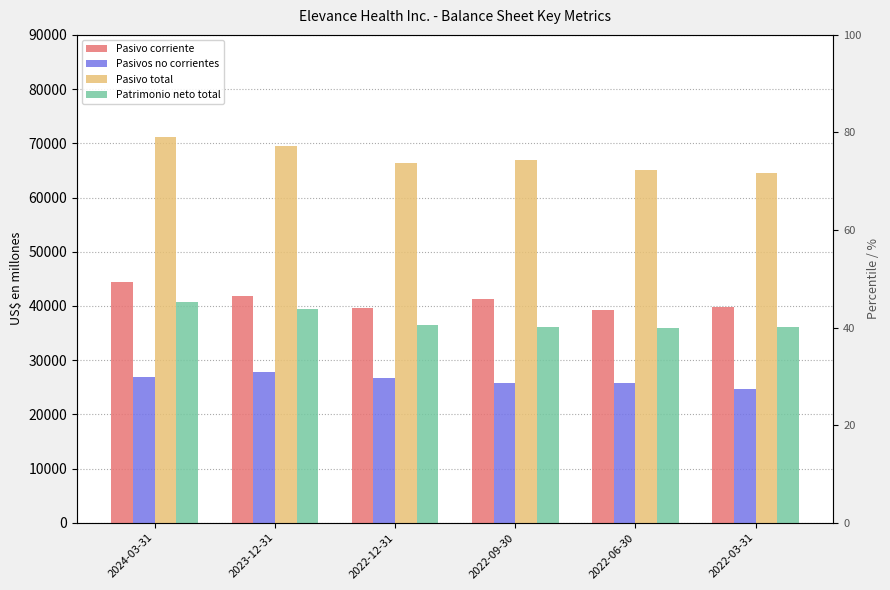

Reading left to right, list all the values displayed in this chart.

Pasivo corriente: 44334	41791	39696	41287	39308	39733
Pasivos no corrientes: 26850	27732	26682	25696	25702	24722
Pasivo total: 71184	69523	66378	66983	65010	64455
Patrimonio neto total: 40710	39405	36394	36043	35867	36031